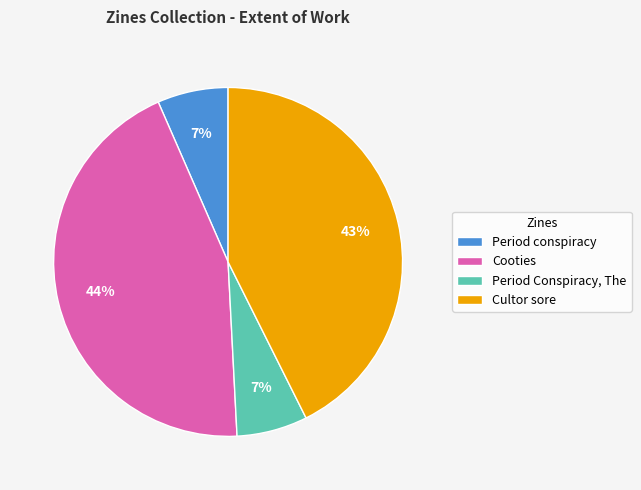

Is it true that Period conspiracy is 12% of the pie?

False